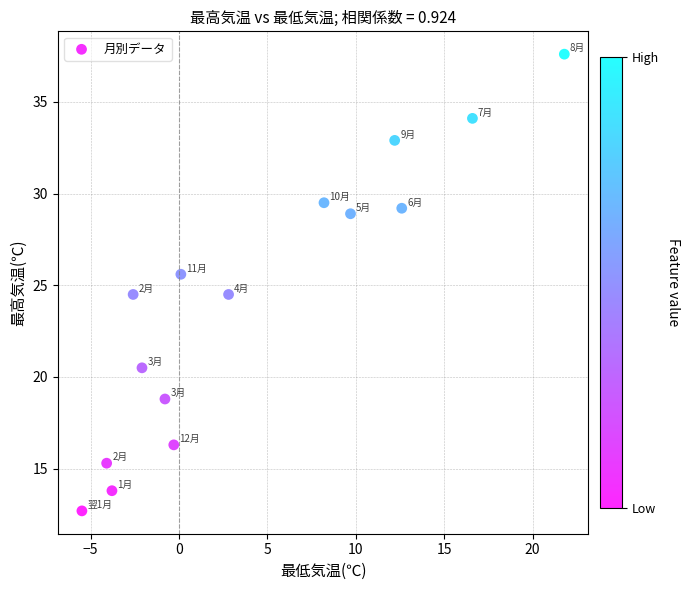

What is the range of Y values (max minus min)?

24.9